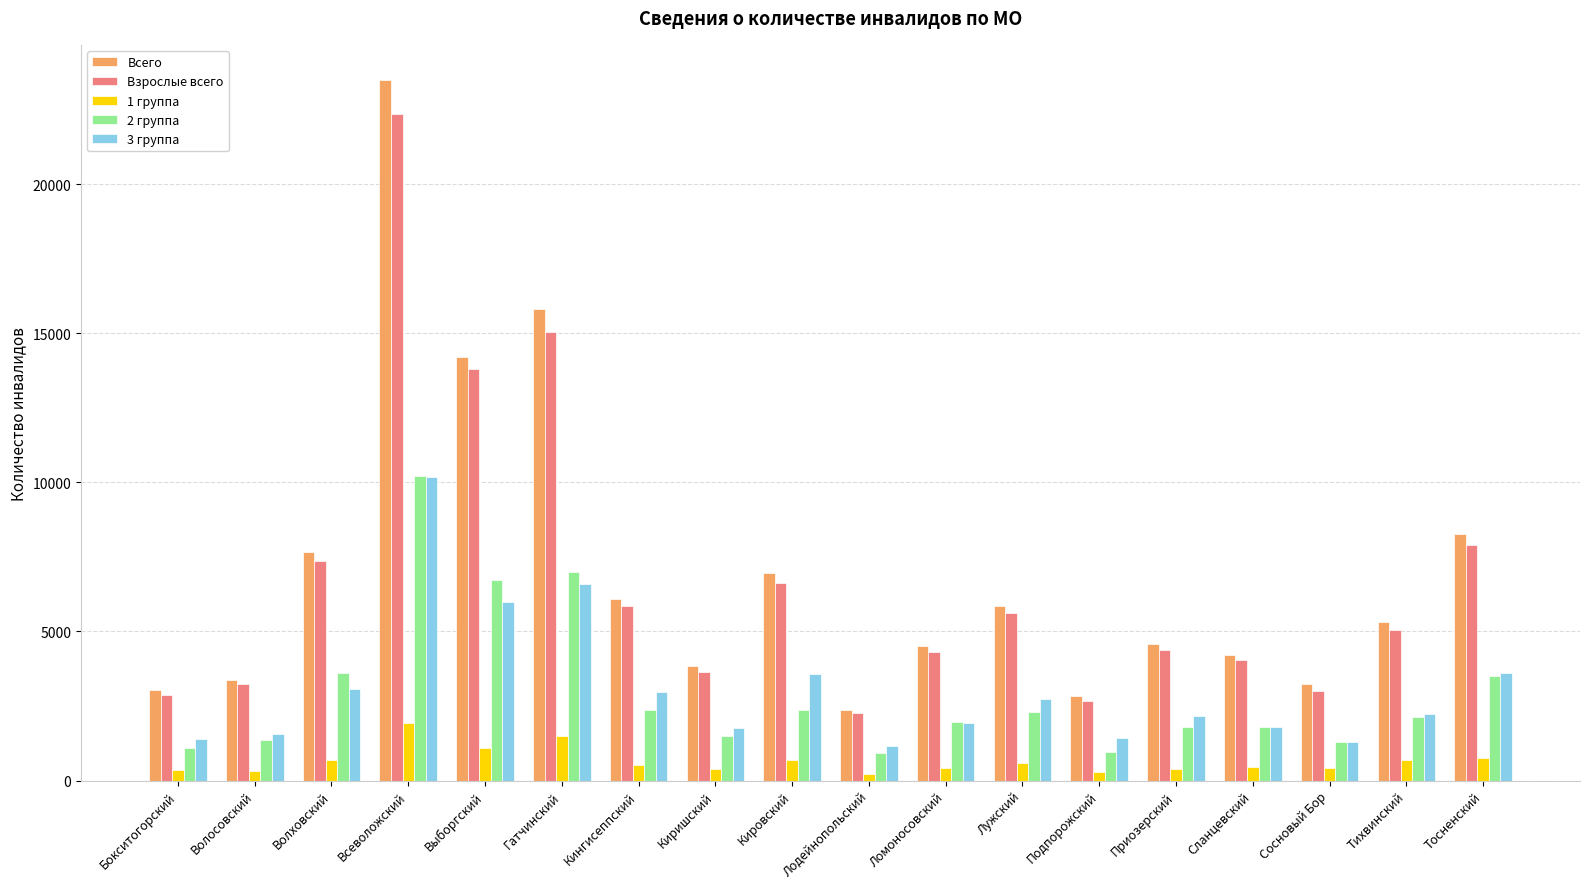

What is the value of the 3 группа bar at the 6th from the left?

6582